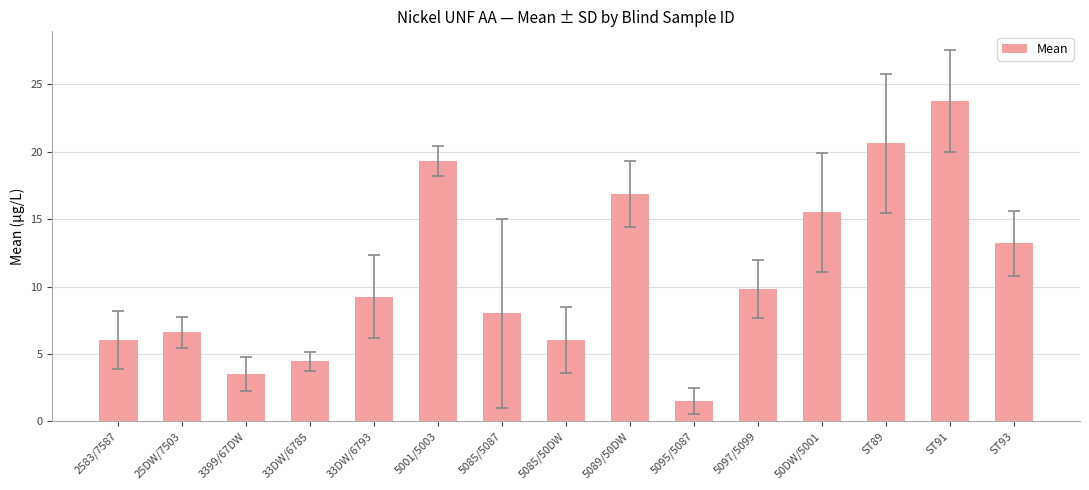

What is the maximum value shown in the chart?

23.8